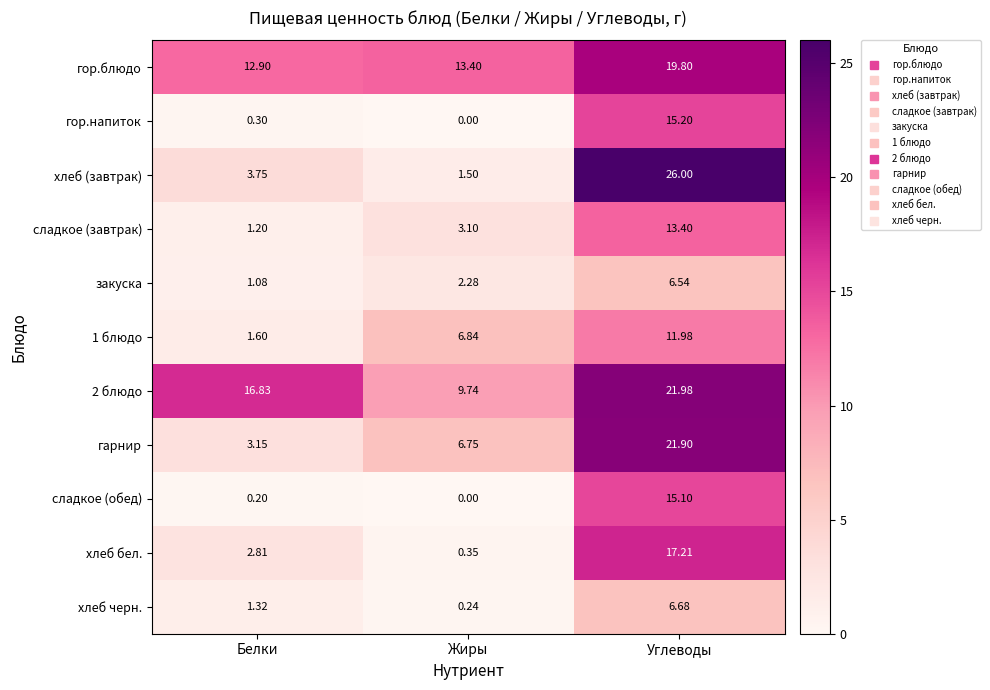

Which series changed the most between Жиры and Углеводы?

хлеб (завтрак)